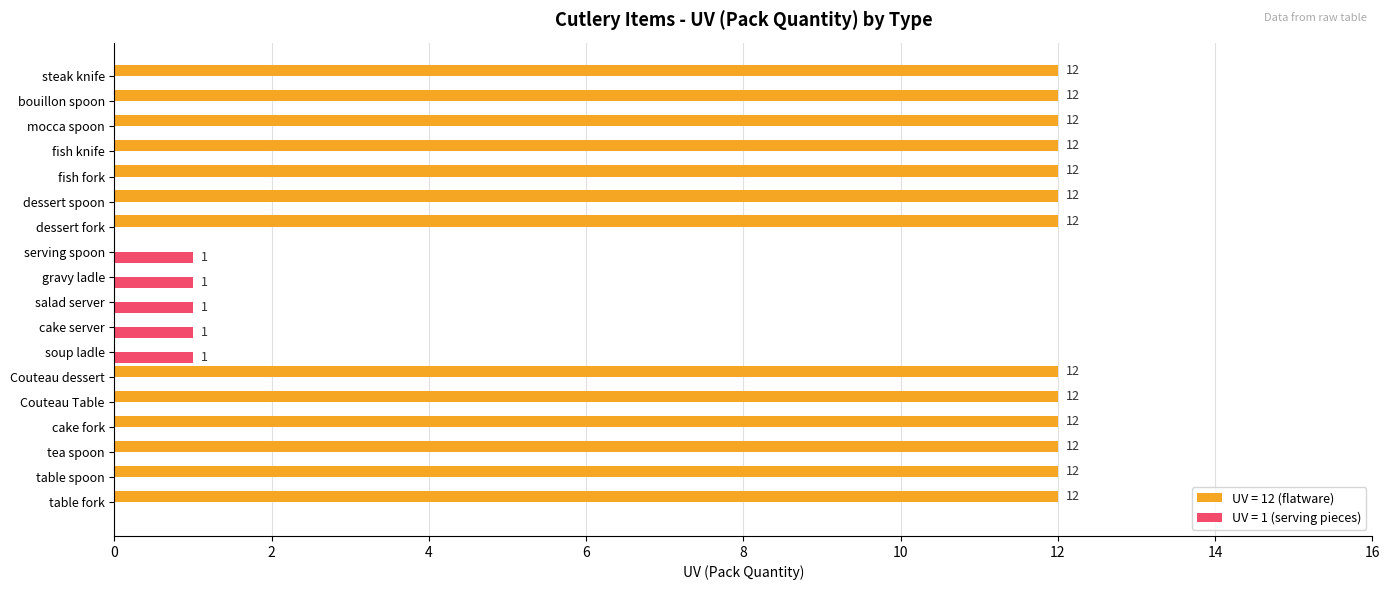

How many UV = 1 (serving pieces) values are between 0 and 1?

18